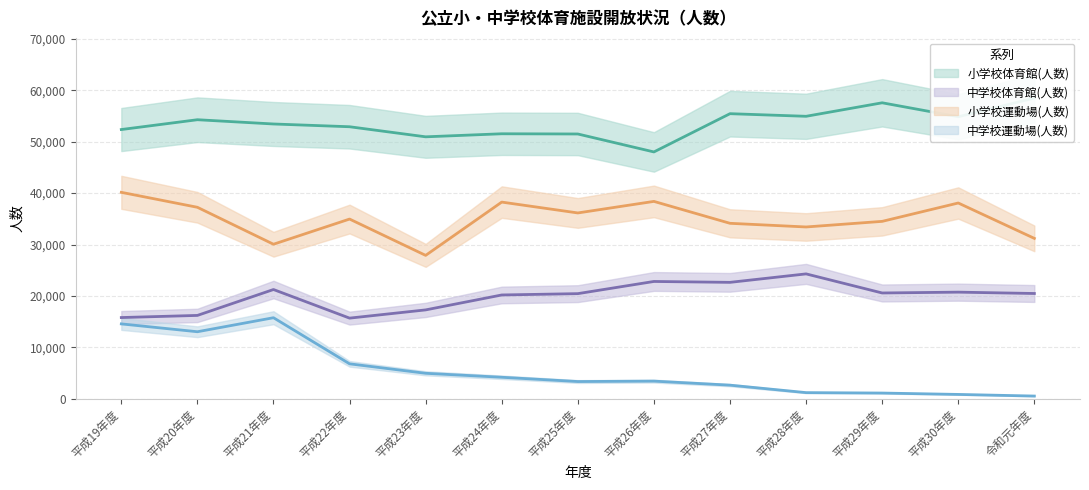

Which category has the lowest value across all series?

令和元年度